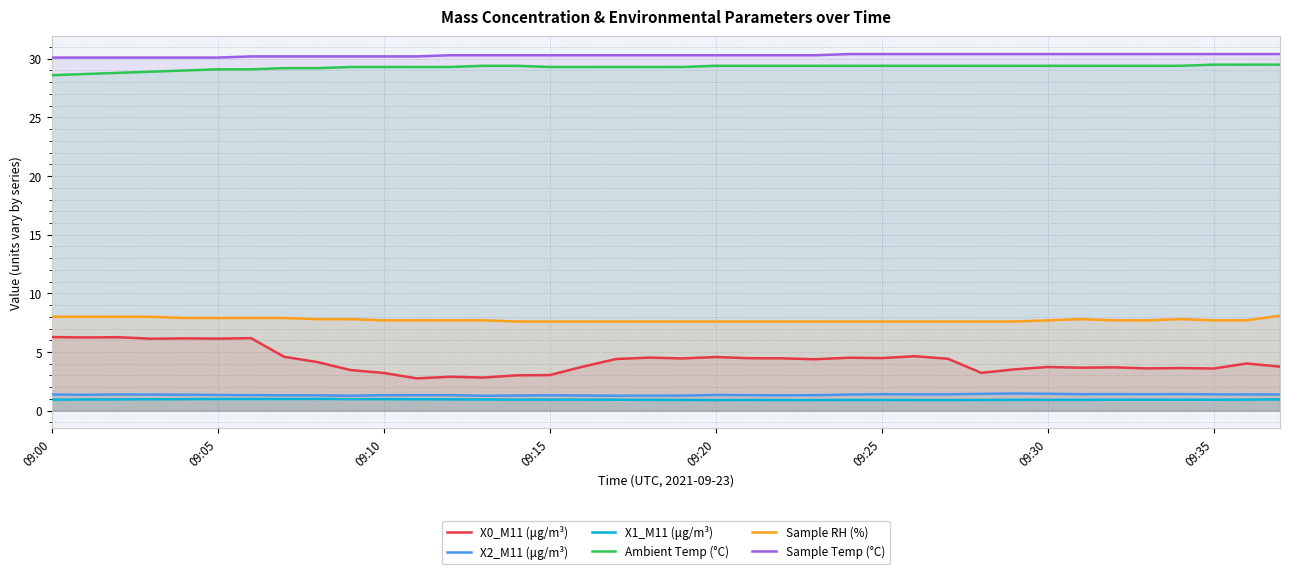

What is the greatest value displayed?

30.4